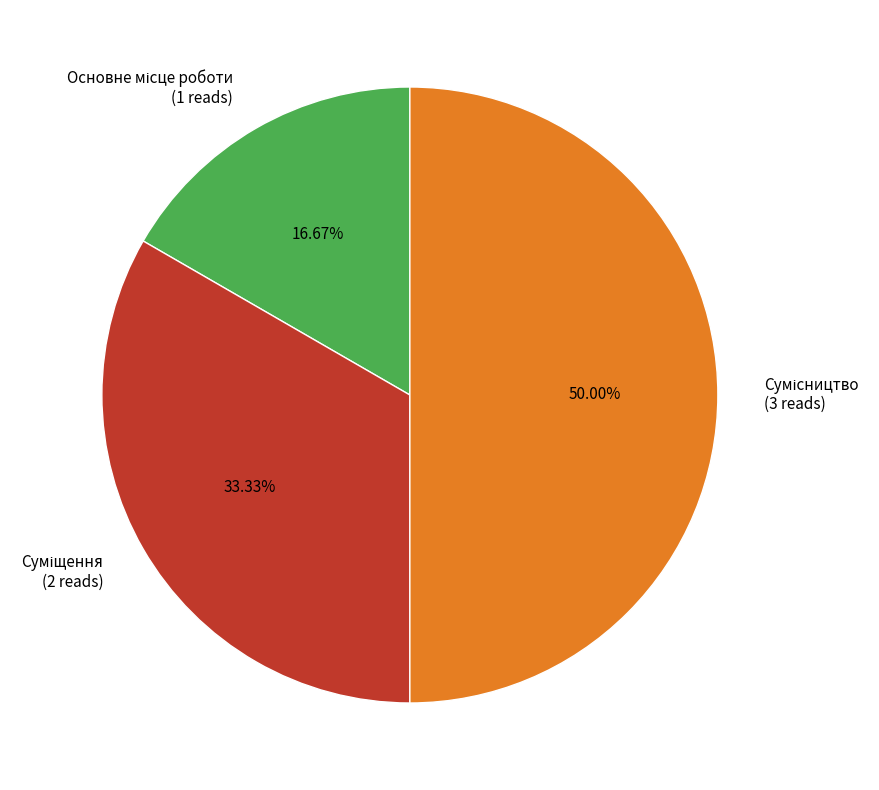

What is the change in value from Суміщення to Сумісництво?

+1